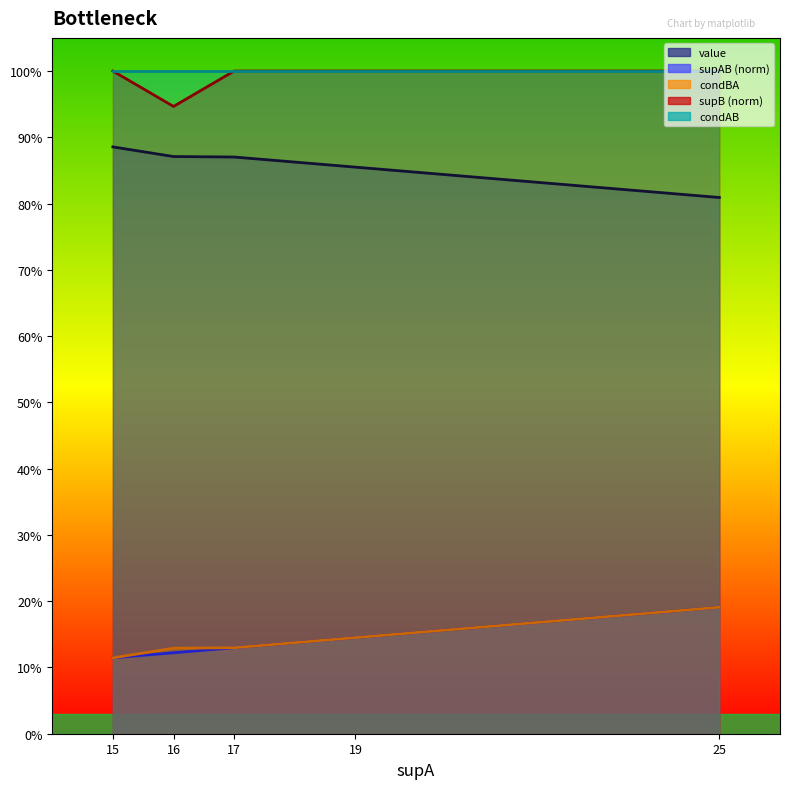

The value series shows 1.2 at 17. True or false?

False